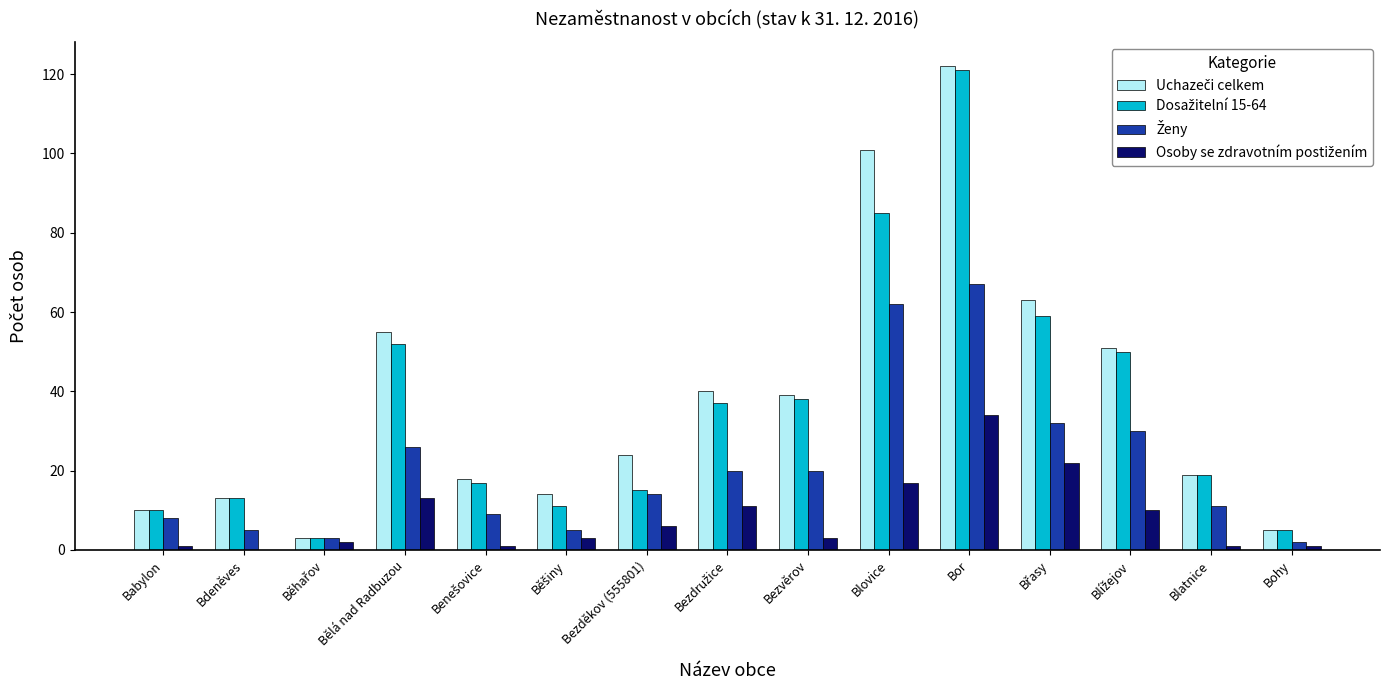

Are the bars horizontal?

No